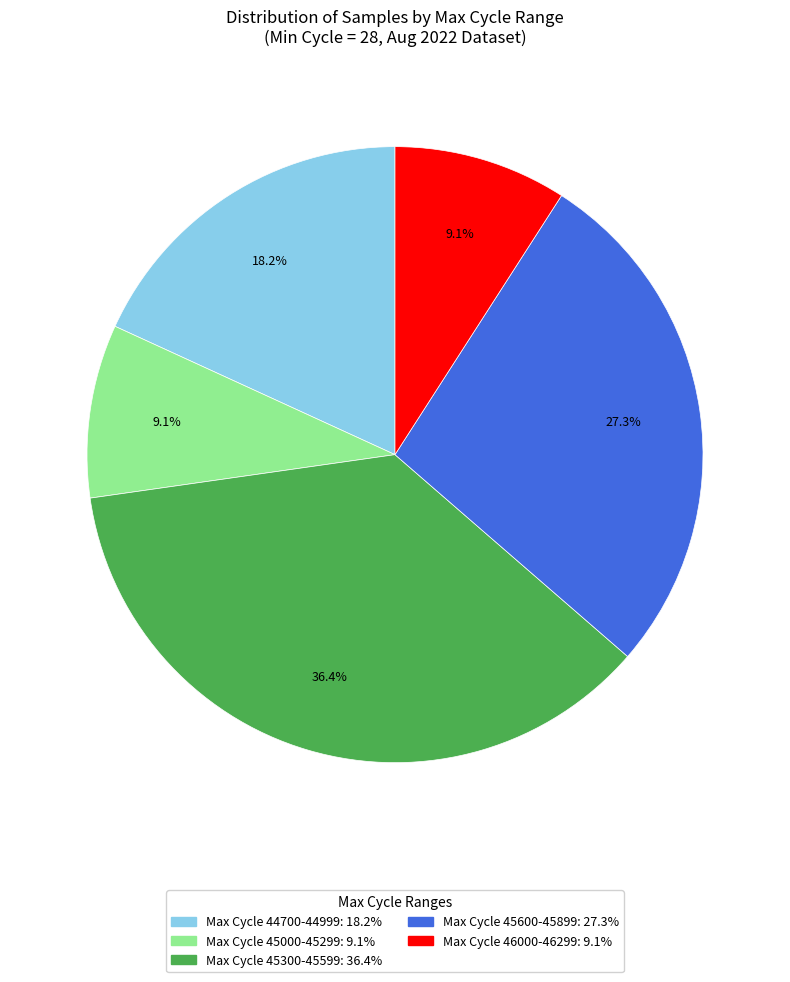

How many slices are in this pie chart?

5